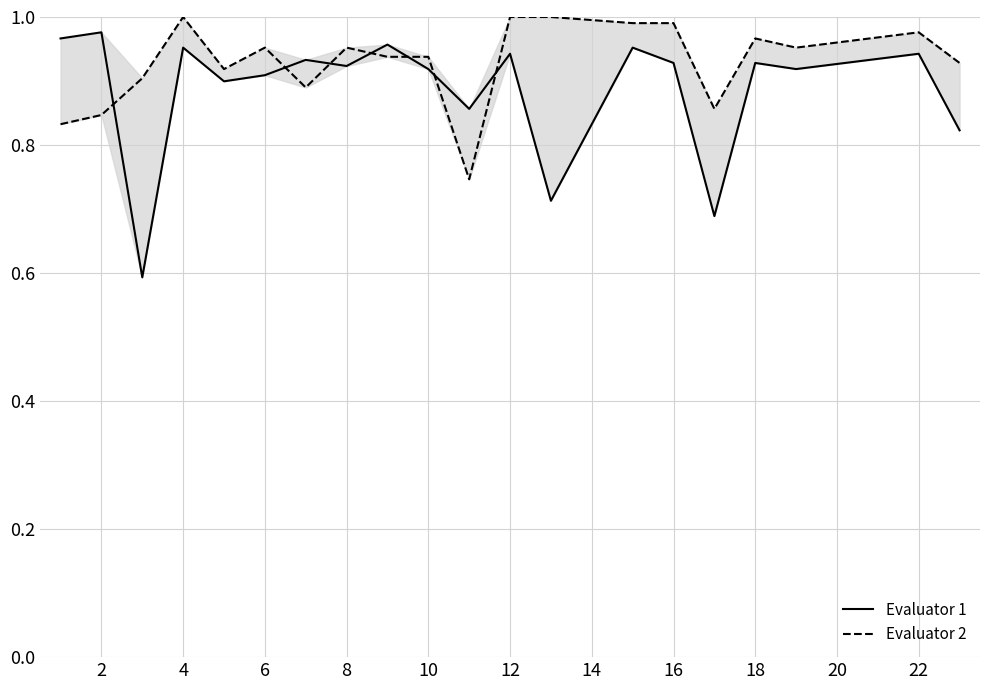

Is it true that Evaluator 2 equals 0.5 at 16?

False